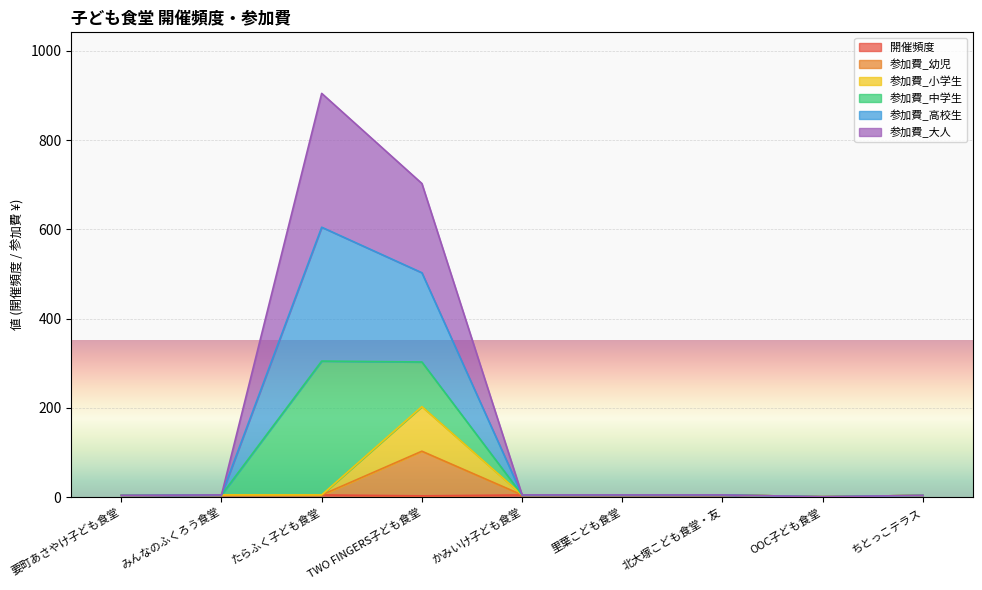

How many values in the 開催頻度 series are below 5?

4